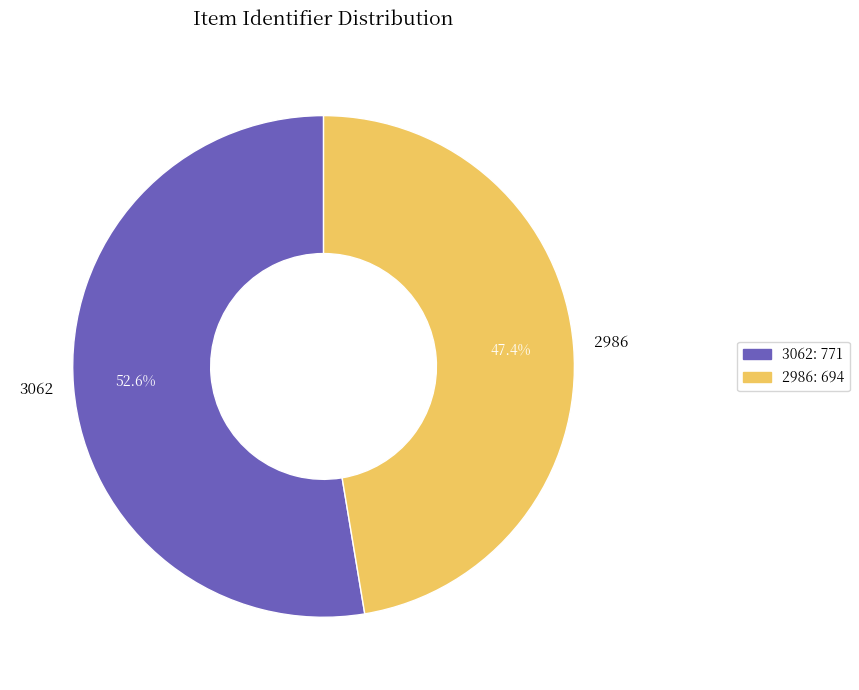

Rank the categories by value from highest to lowest.

3062, 2986